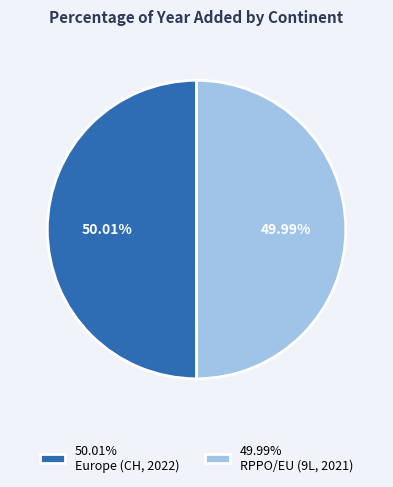

Rank the categories by value from highest to lowest.

50.01% Europe (CH, 2022), 49.99% RPPO/EU (9L, 2021)